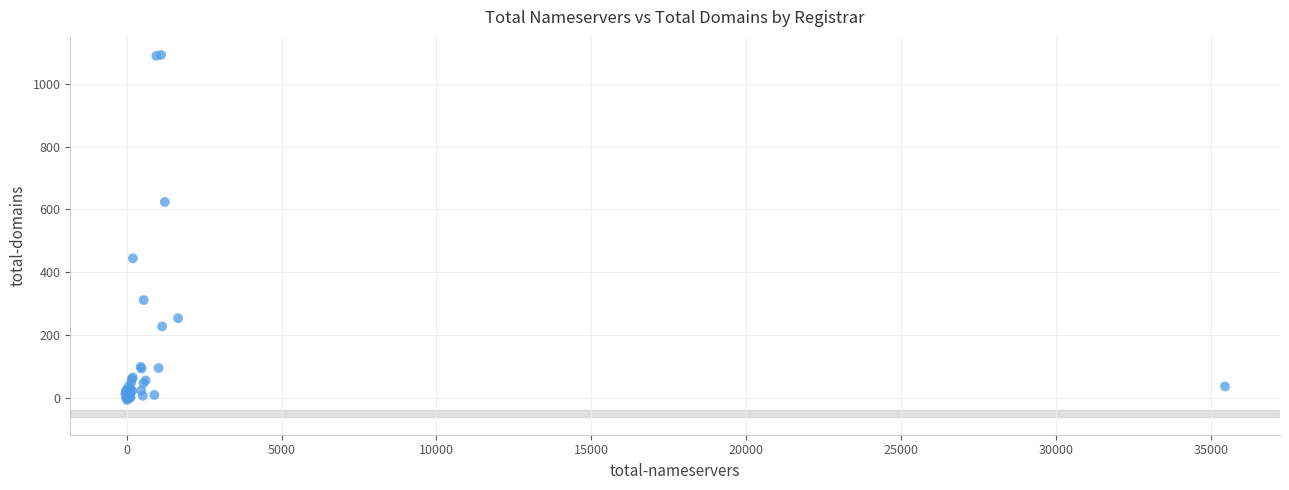

What Y value in the scatter plot is closest to 542?

624.0